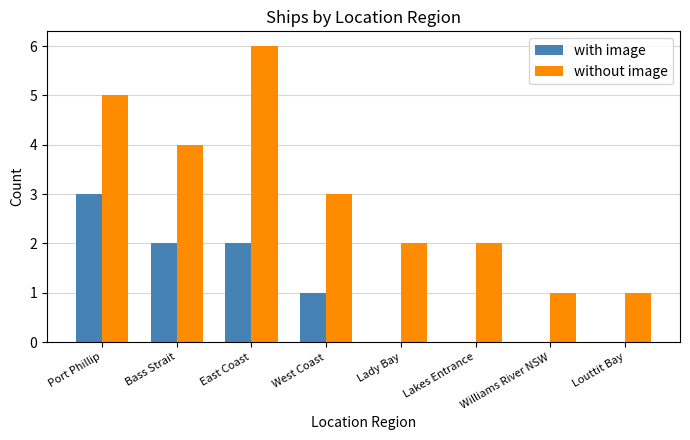

What is the difference between the with image values at East Coast and West Coast?

1